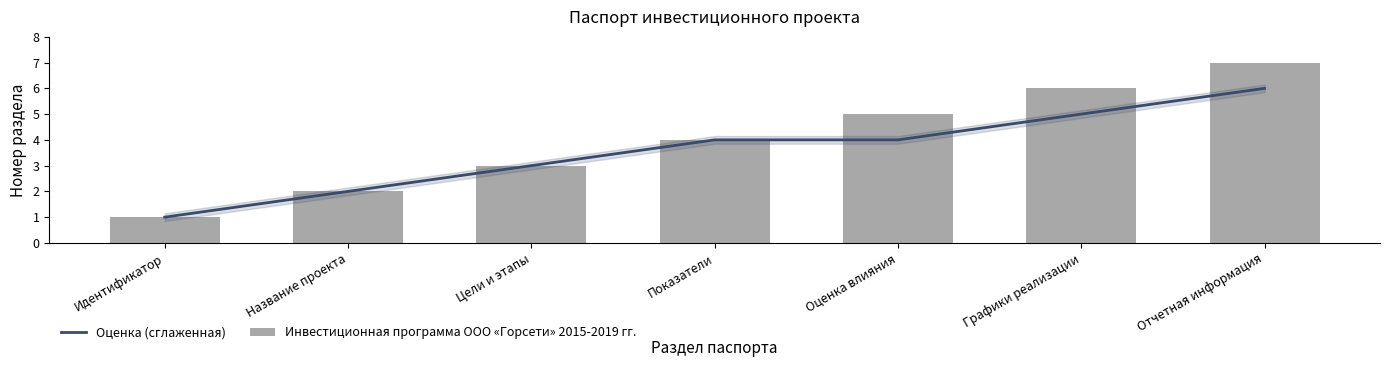

Which series has the largest total across all categories?

Инвестиционная программа ООО «Горсети» 2015-2019 гг.